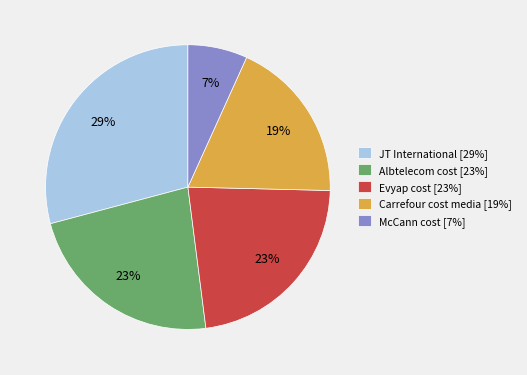

How many segments does this pie chart have?

5